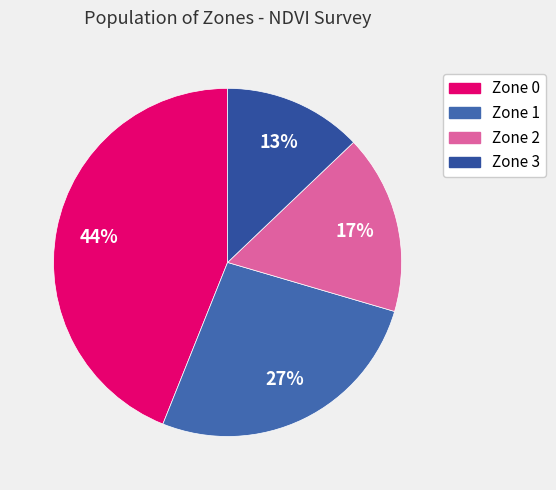

Is the sum of Zone 2 and Zone 0 greater than half?

Yes